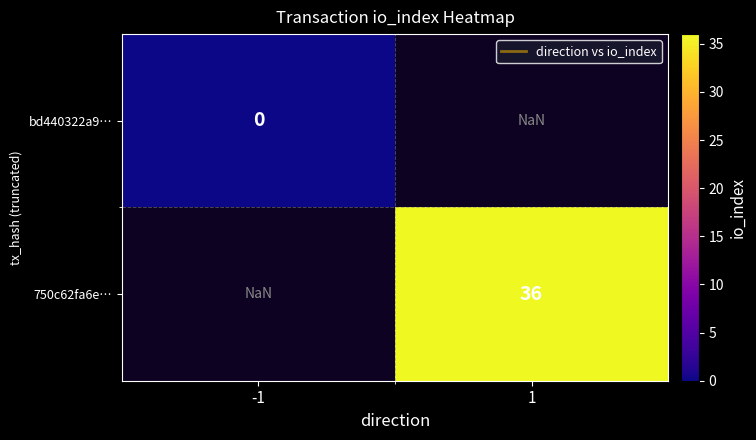

The value of 750c62fa6e… at 1 is 36.0. True or false?

True